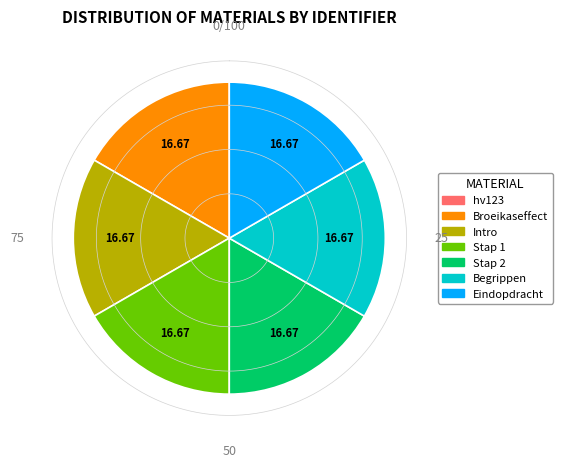

The Broeikaseffect - hv123 slice represents 1% of the pie. True or false?

False